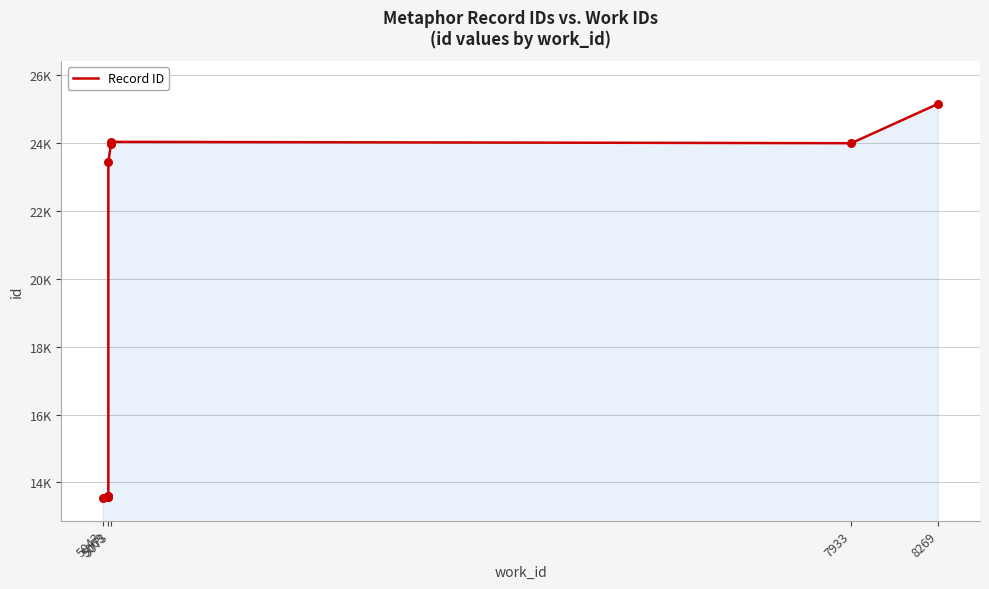

Which has a higher value, 5063 or 5073?

5073